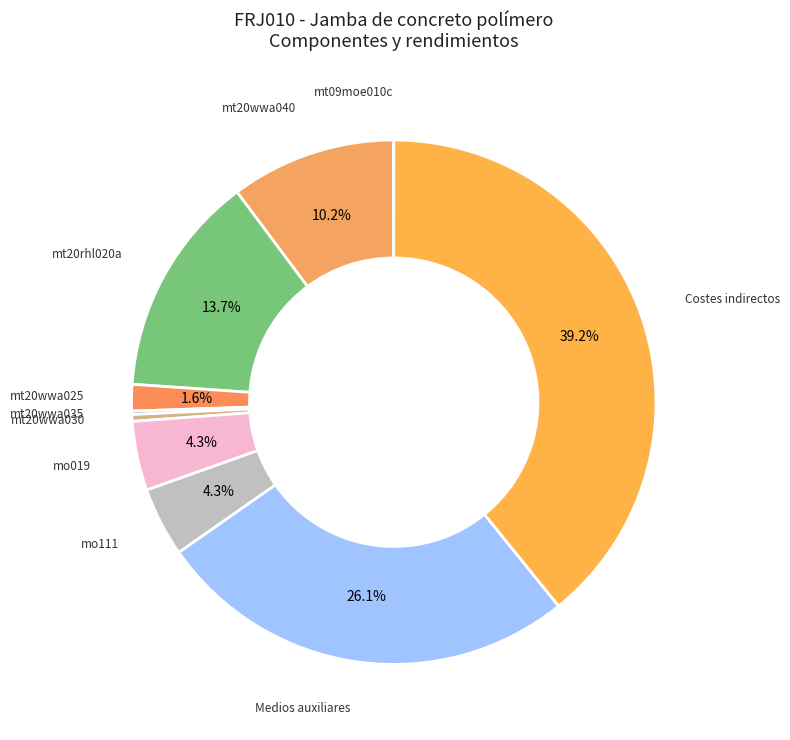

Does any single category account for the majority?

No